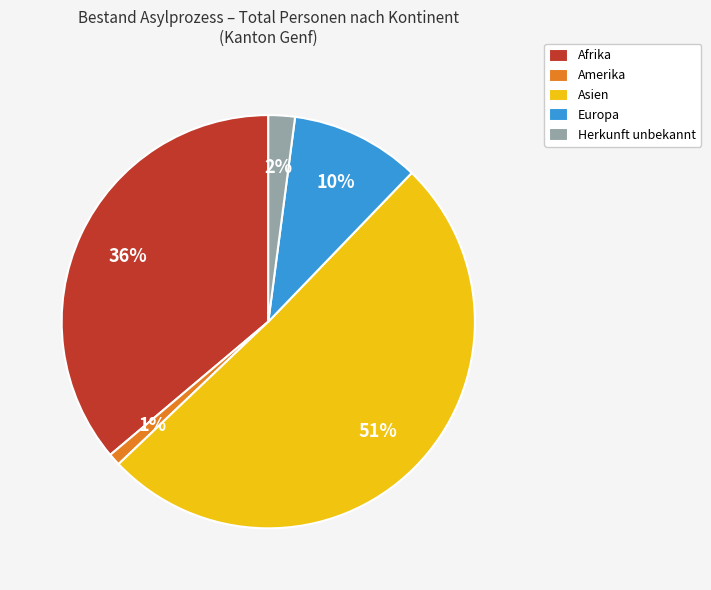

To the nearest percent, what is the difference between the Afrika and Amerika slice percentages?

35%